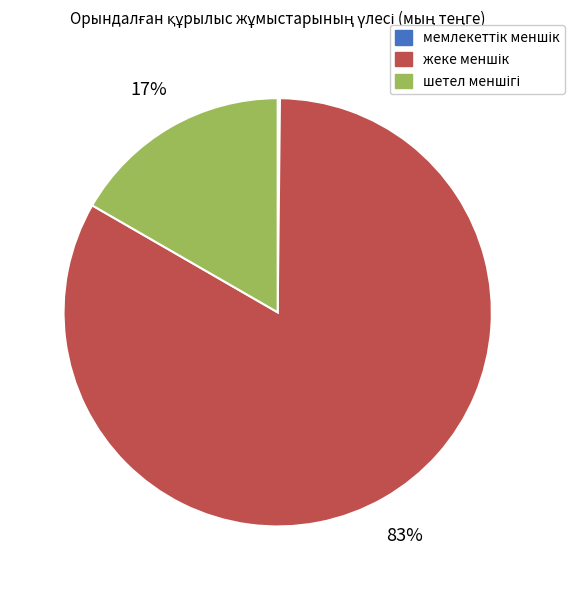

Is there a majority slice in this chart?

Yes